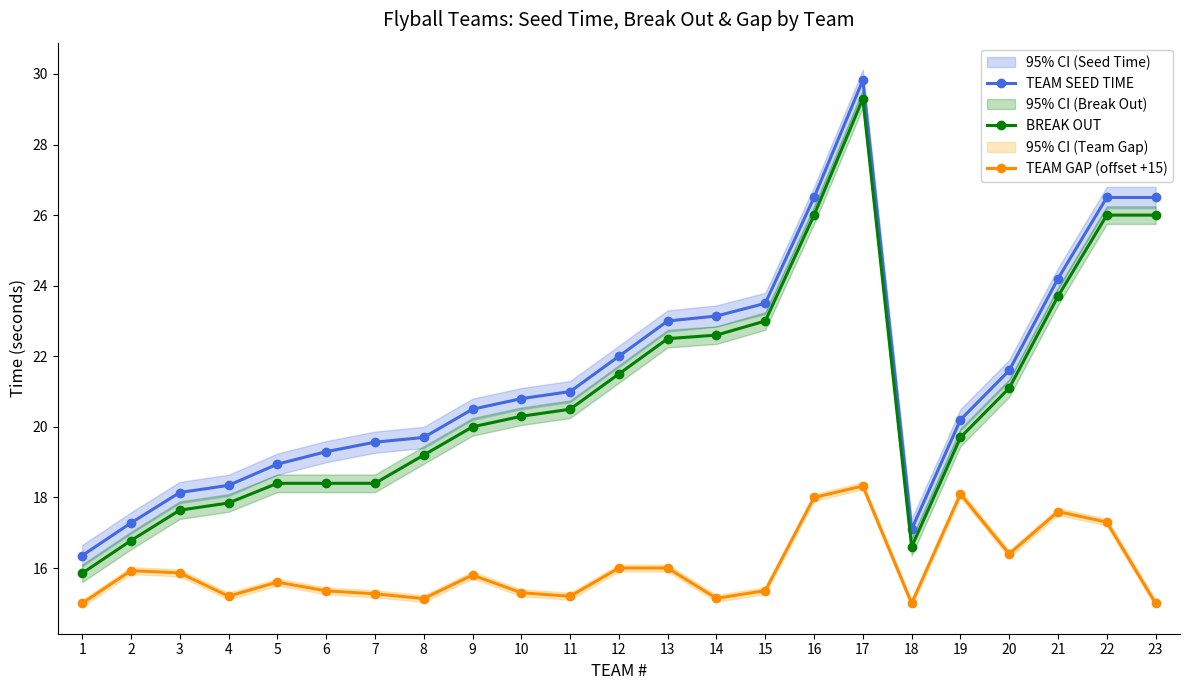

Rank the series at 13 from highest to lowest value.

TEAM SEED TIME, BREAK OUT, TEAM GAP (offset +15)